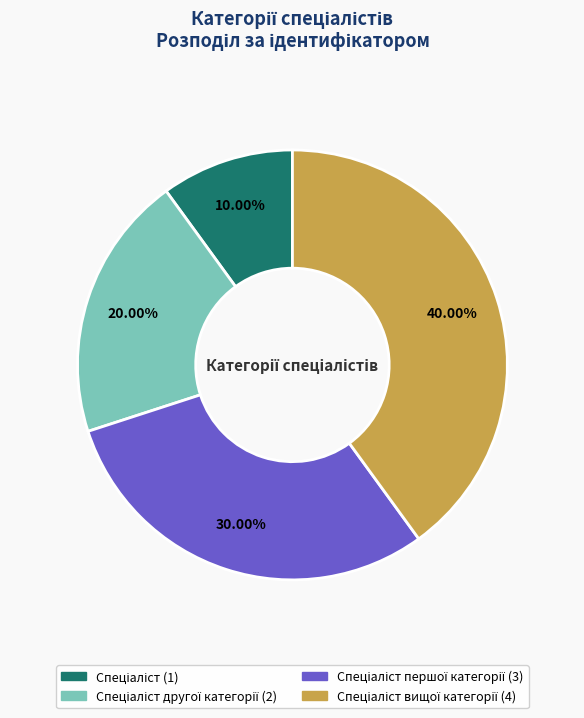

To the nearest percent, what is the difference between the largest and smallest slice percentages?

30%